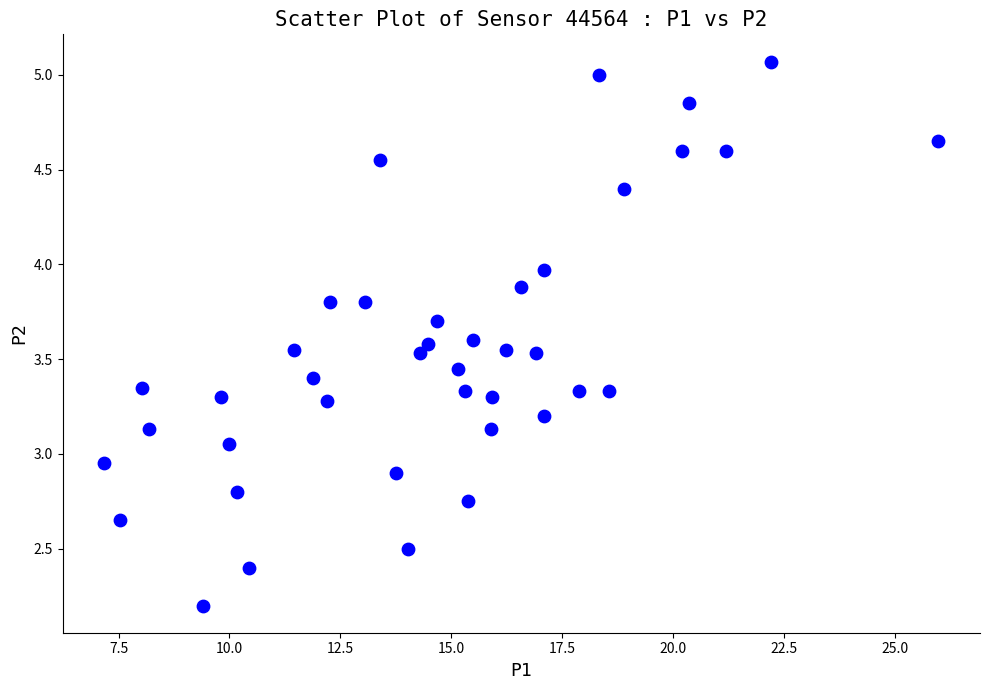

What is the range of Y values (max minus min)?

2.9